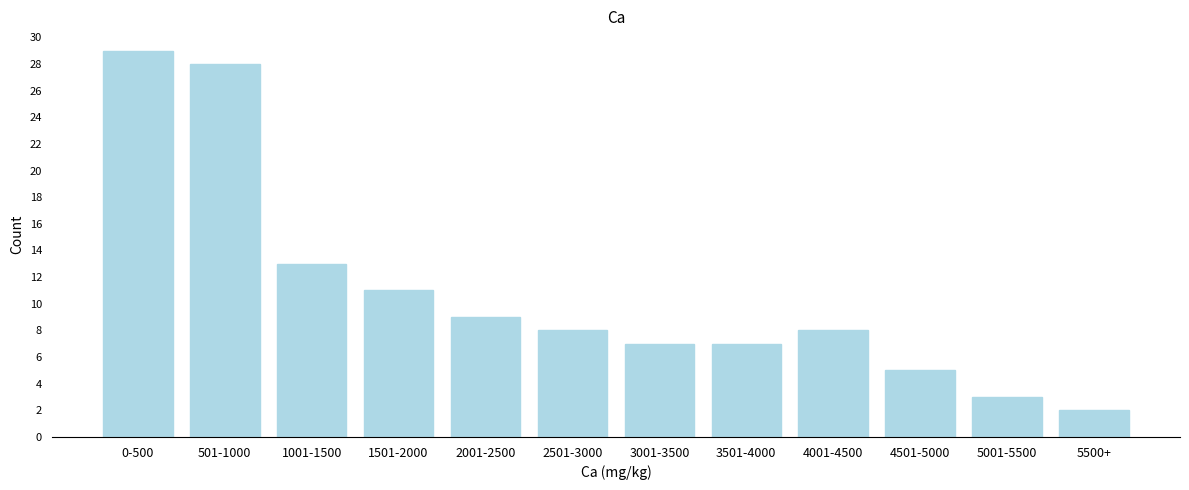

Reading left to right, extract all data points from this chart.

29	28	13	11	9	8	7	7	8	5	3	2